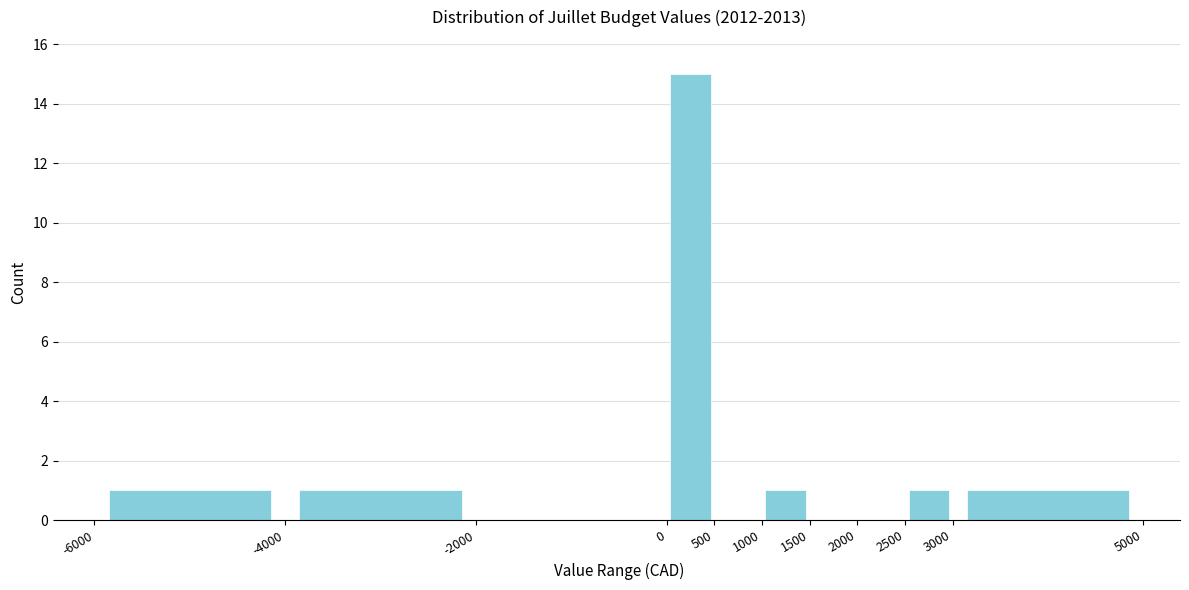

What is the height of the bar covering 1000 to 1500 on the x-axis? The values are not printed on the chart, so give them approximately, as read against the axis.

1